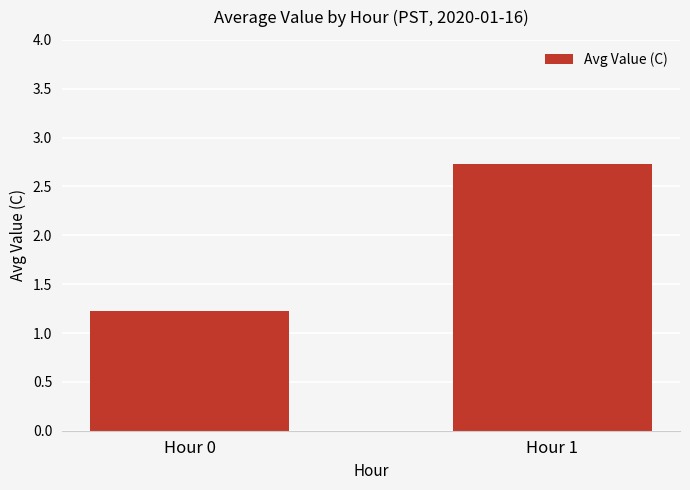

Rank the categories by value from highest to lowest.

Hour 1, Hour 0